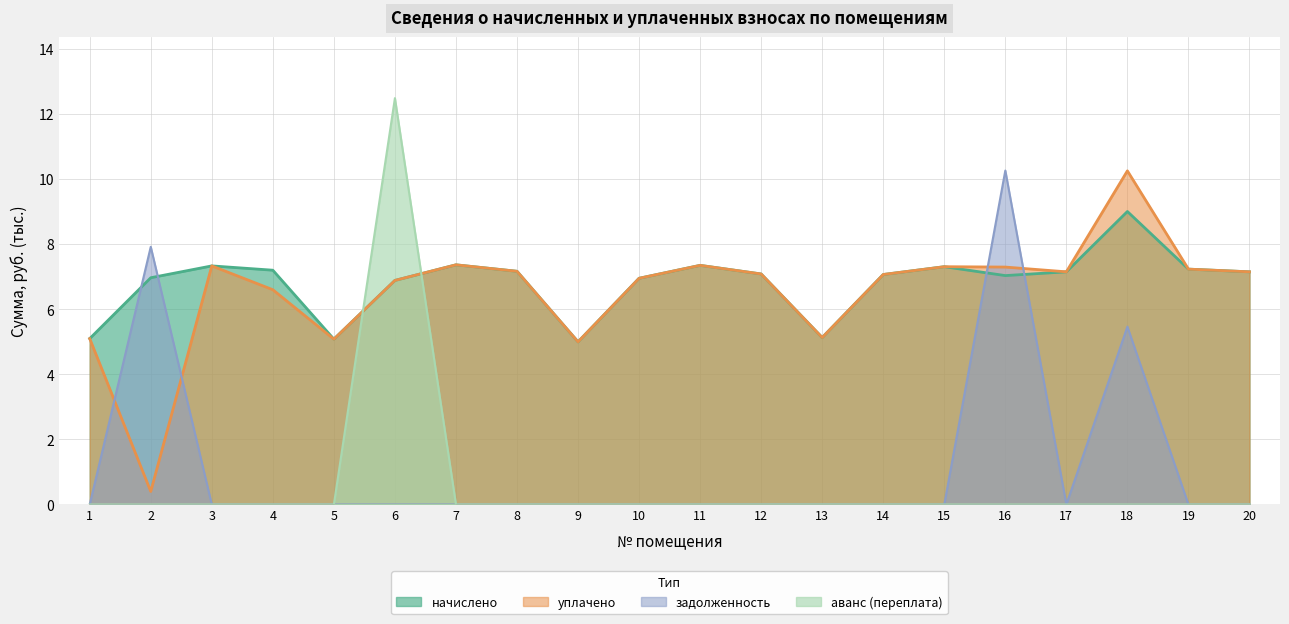

What is the approximate value of начислено at 10?

7.0